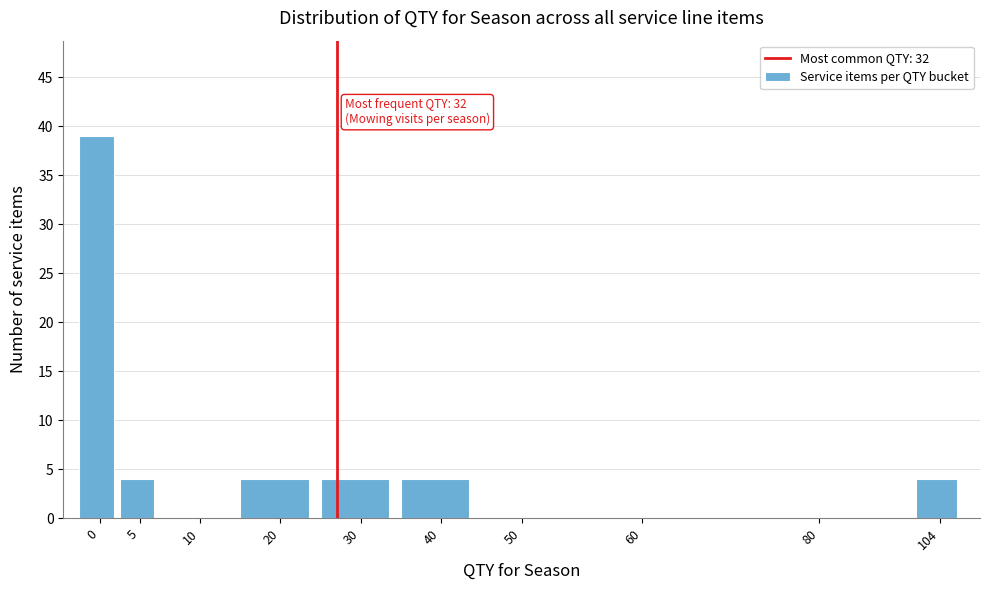

Reading left to right, what are all the values shown in this chart?

0=39	5=4	10=0	20=4	30=4	40=4	50=0	60=0	80=0	104=4